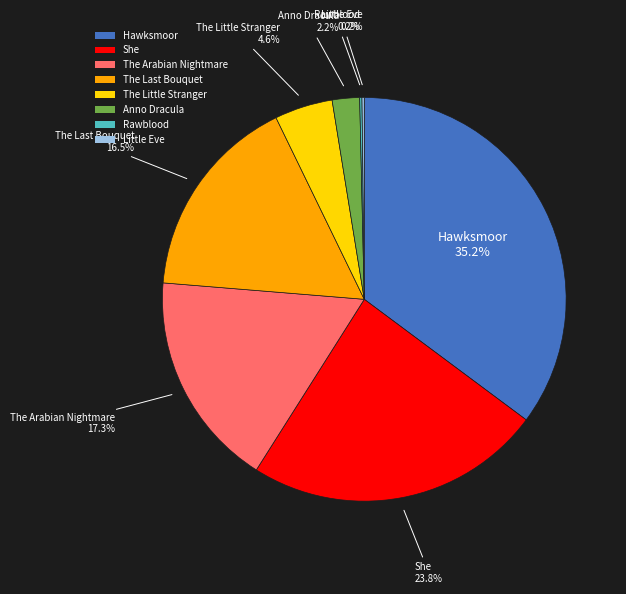

Does any single category account for the majority?

No